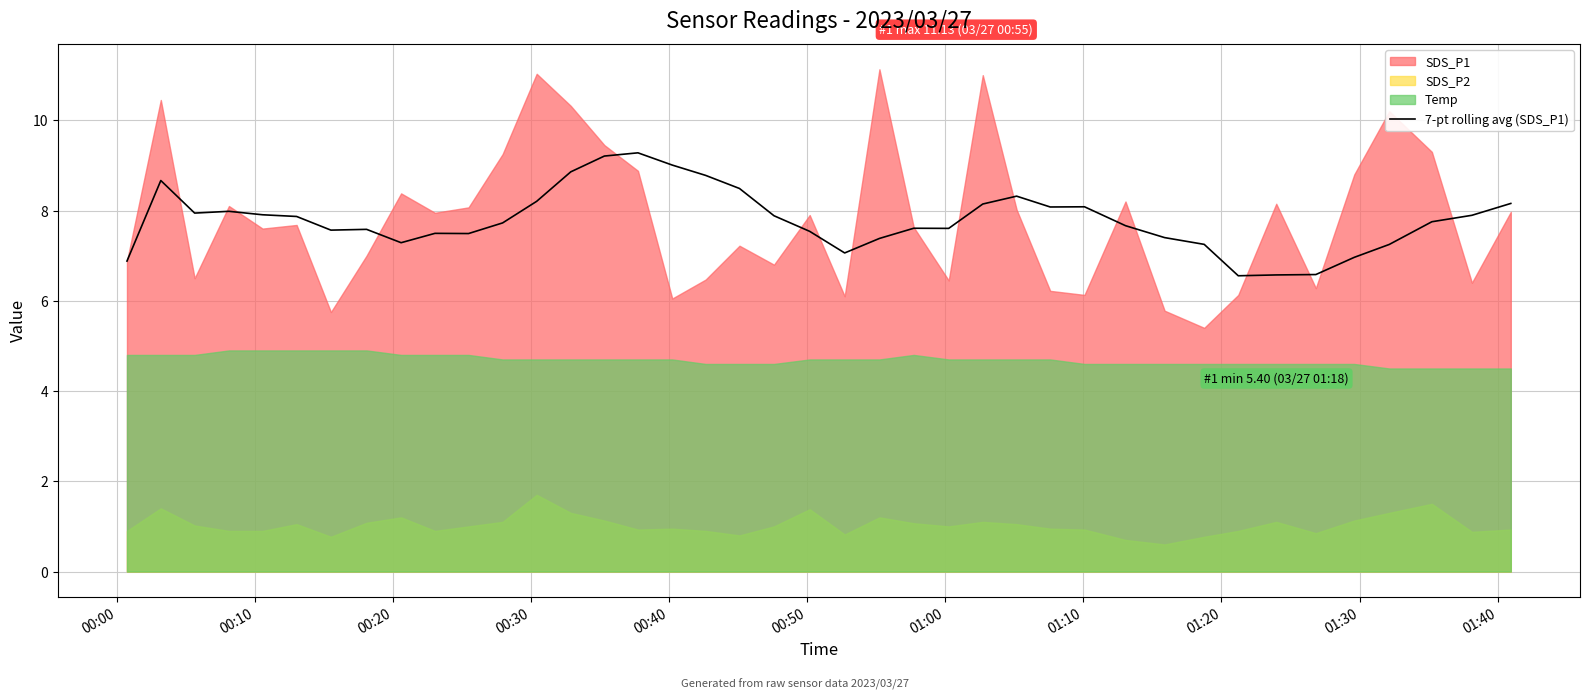

What is the highest value of the 7-pt rolling avg (SDS_P1) series?

9.3